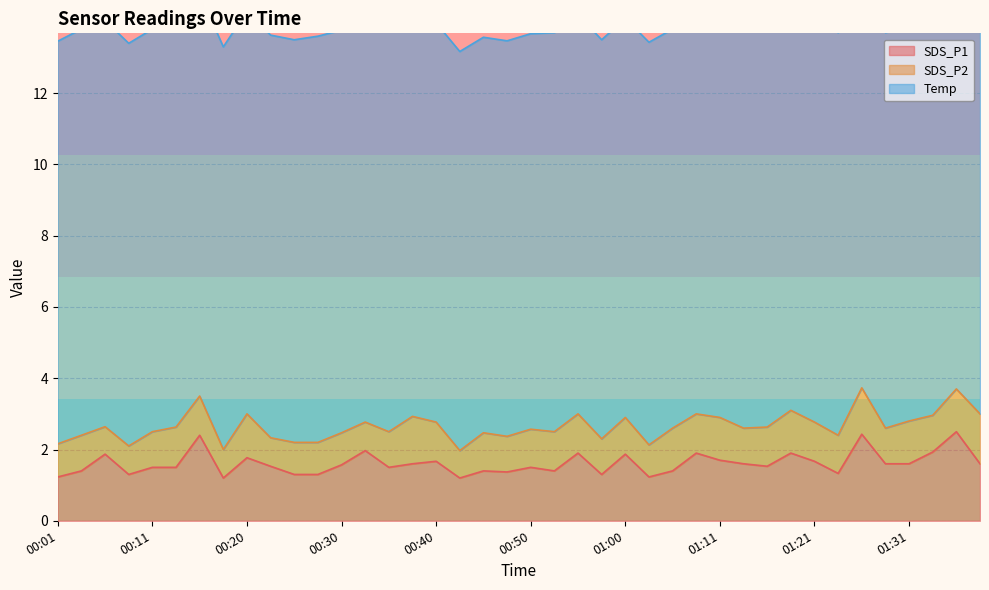

What is the difference between the maximum and minimum values in the SDS_P1 series?

1.3